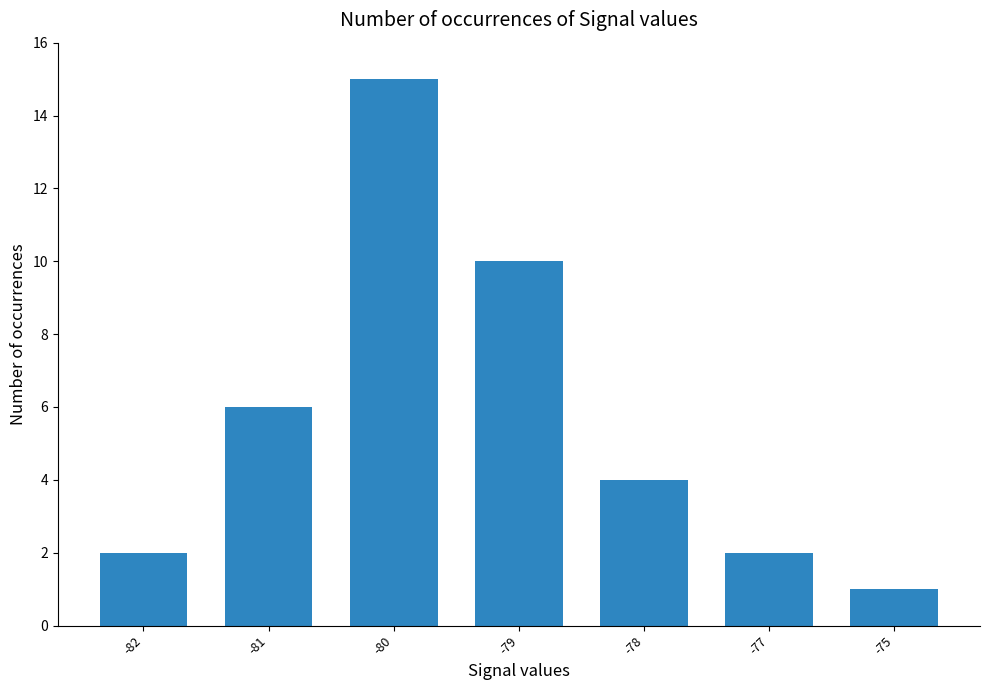

What is the sum of the values at -79 and -78?

14